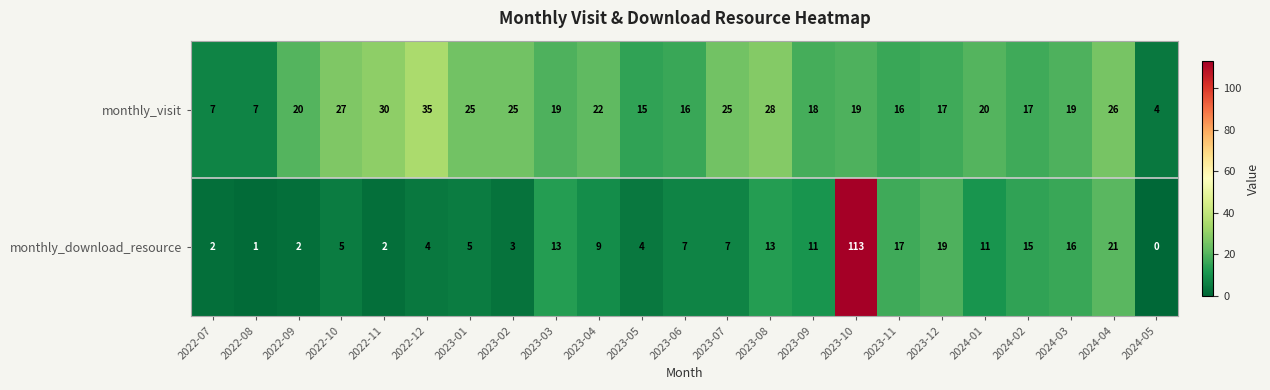

Count the number of categories in the chart.

23